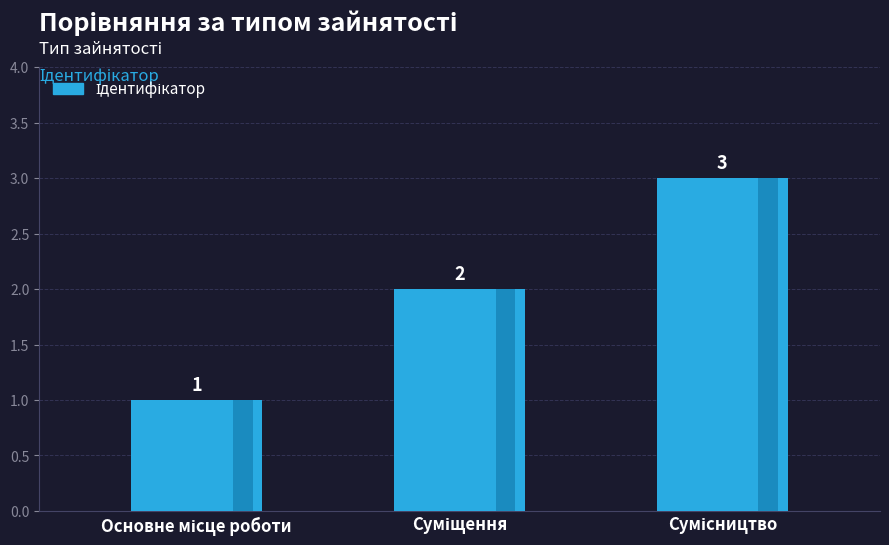

Rank the categories by value from lowest to highest.

Основне місце роботи, Суміщення, Сумісництво